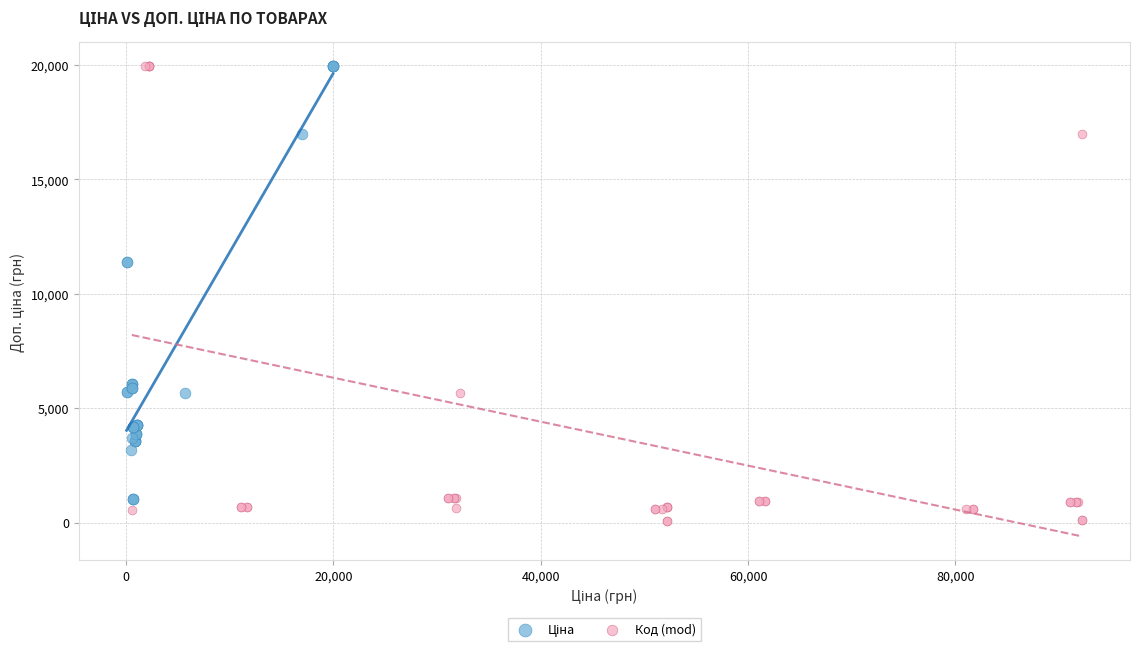

Which series reaches the minimum Y coordinate?

Код (mod)